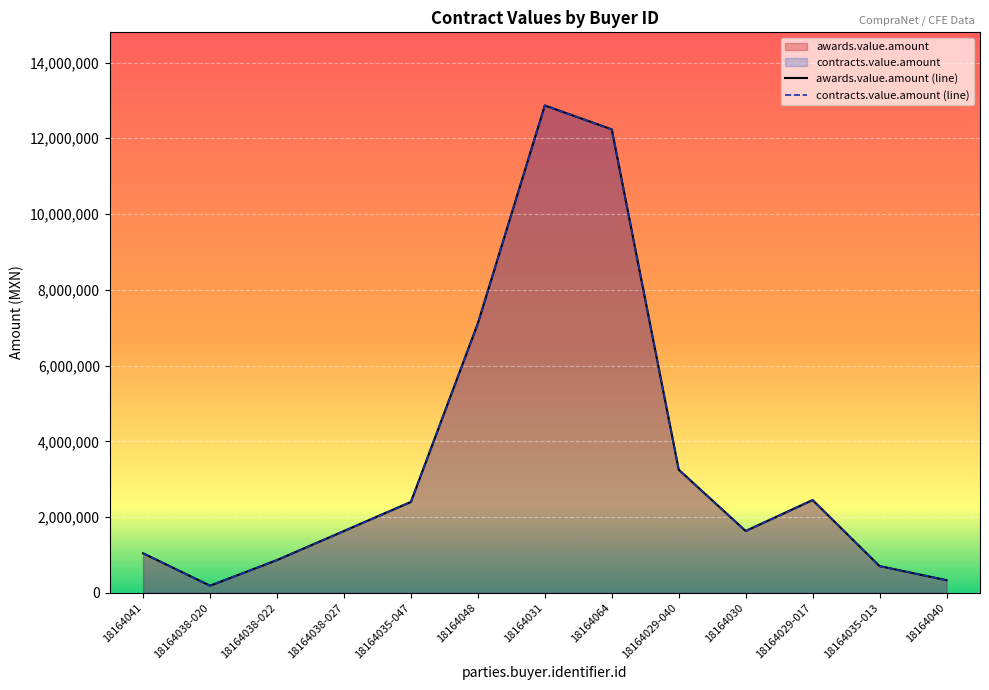

The contracts.value.amount series shows 865517.2 at 18164038-022. True or false?

True